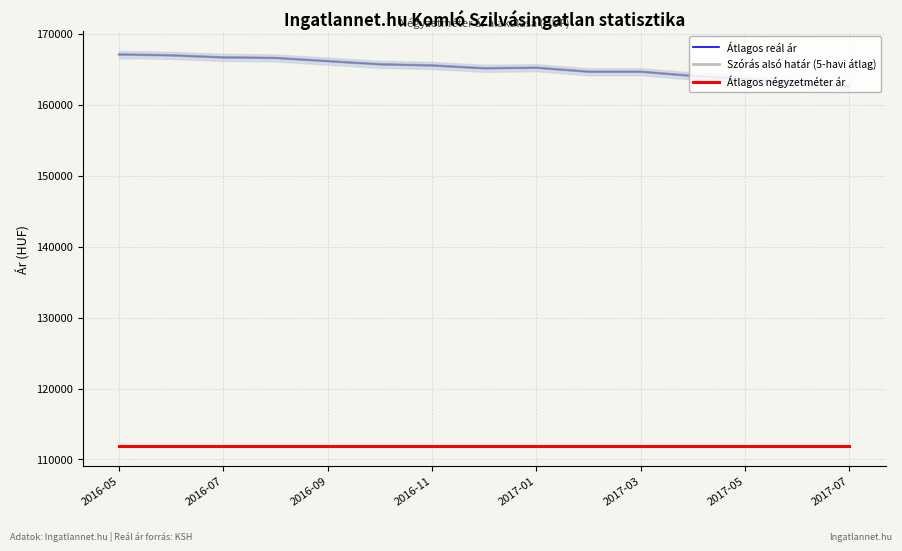

What is the maximum value shown in the chart?

167057